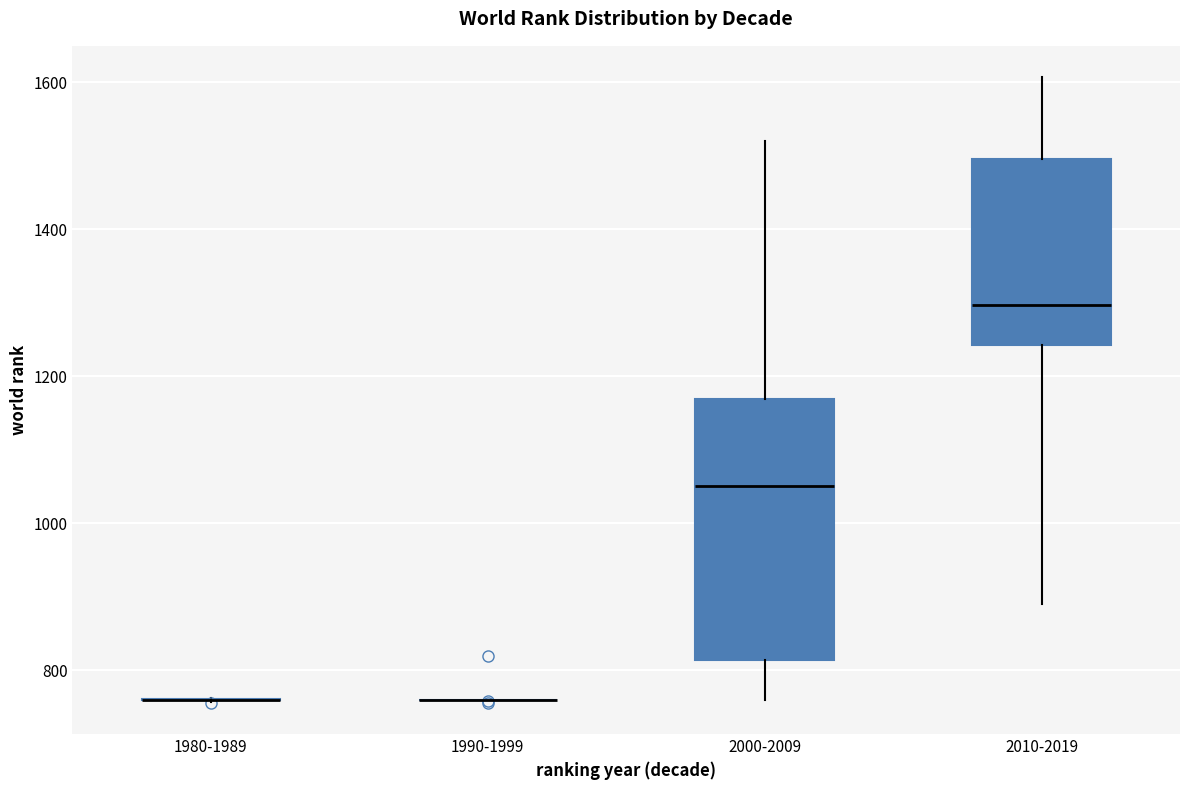

Reading left to right, read every box against the y-axis: the position of its median line, the range the box covers, and the ends of its whiskers. The values are not printed on the chart, so give them approximately, as read against the axis.

1980-1989: box collapsed to a line at 760, whiskers 760 to 760
1990-1999: box collapsed to a line at 760, whiskers 760 to 760
2000-2009: median 1060, box 820 to 1160, whiskers 760 to 1520
2010-2019: median 1300, box 1240 to 1500, whiskers 900 to 1600